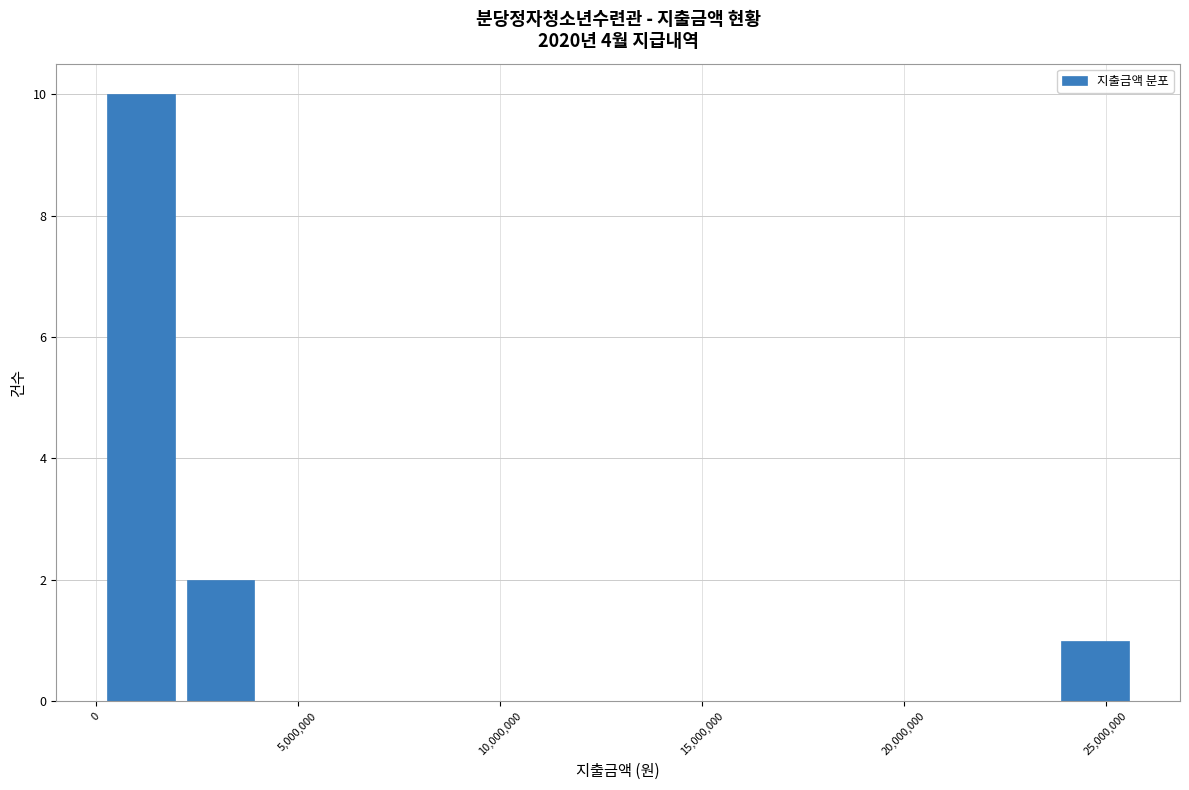

Read against the x-axis, roughly where is the centre of the tallest bar?

1000000